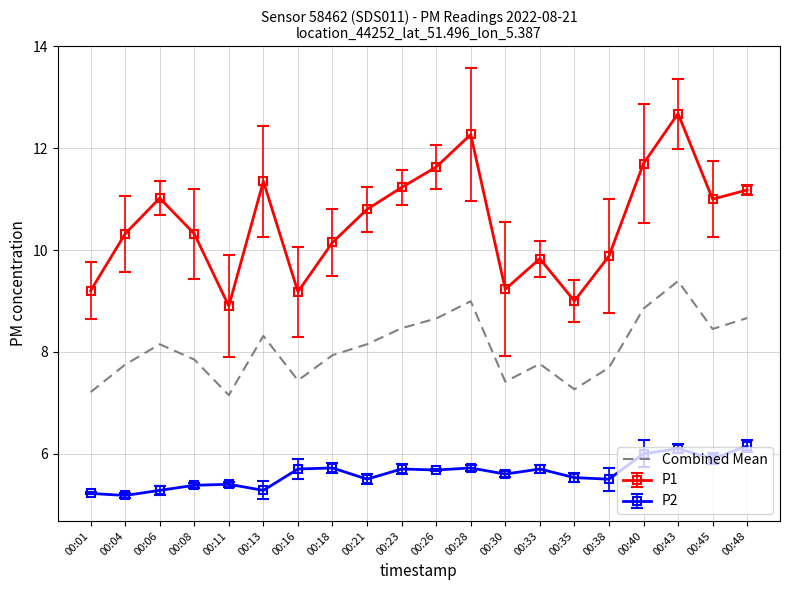

True or false: Combined Mean and P1 cross at least once.

False